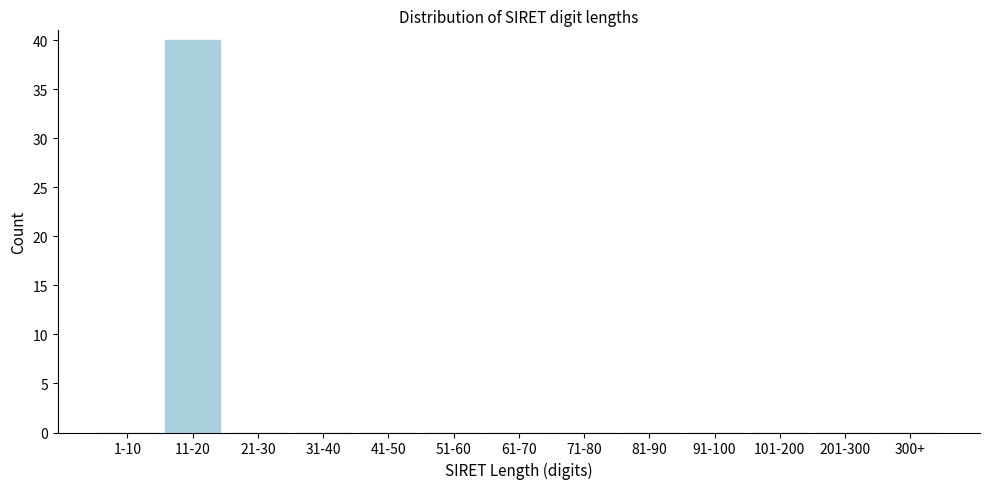

Reading left to right, extract all data points from this chart.

1-10=0	11-20=40	21-30=0	31-40=0	41-50=0	51-60=0	61-70=0	71-80=0	81-90=0	91-100=0	101-200=0	201-300=0	300+=0